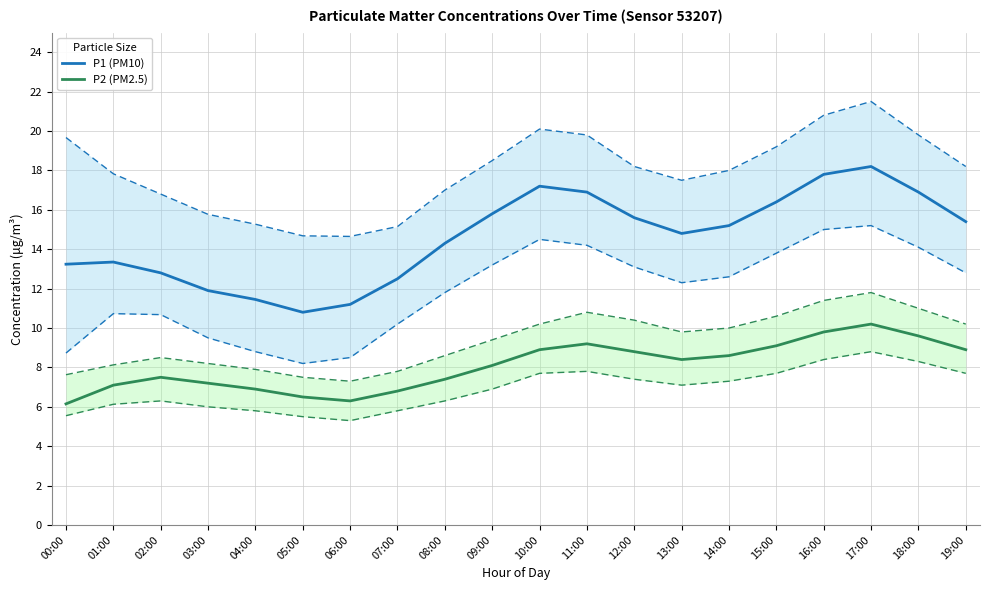

True or false: P2 (PM2.5) has a value of 9.6 at 18:00.

True